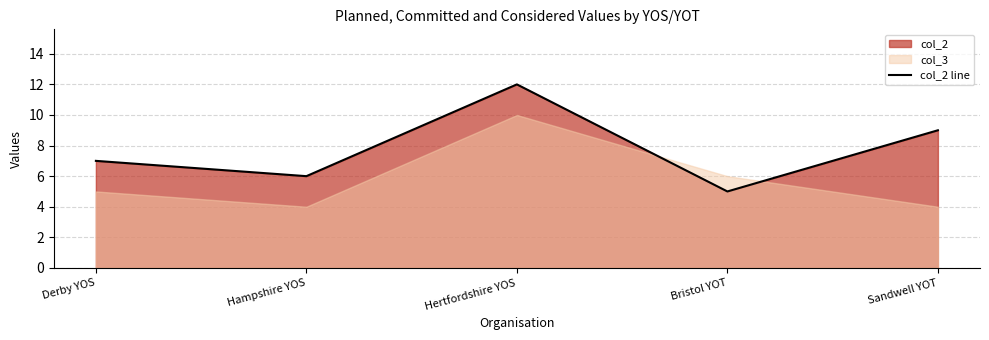

What position from the right is Bristol YOT?

2